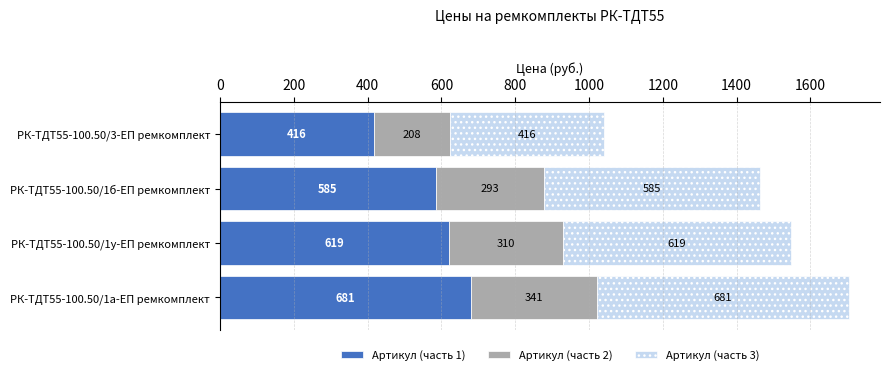

Which category has the lowest value in the Артикул (часть 1) series?

РК-ТДТ55-100.50/3-ЕП ремкомплект